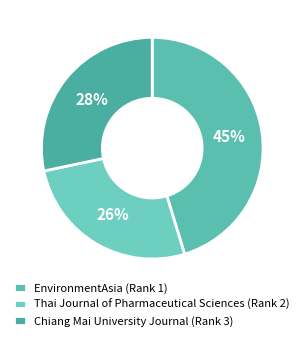

Which category has the smallest portion of the pie?

Thai Journal of Pharmaceutical Sciences (Rank 2)